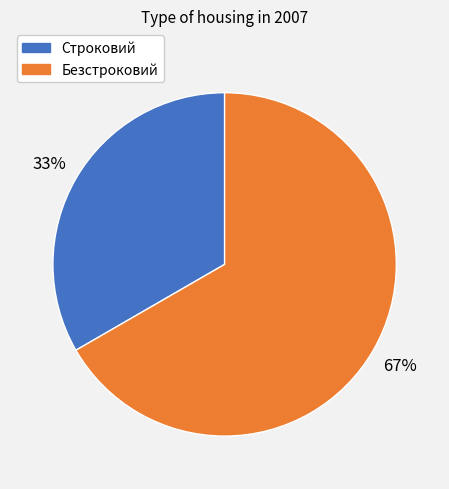

What percentage is the Строковий slice, to the nearest percent?

33%